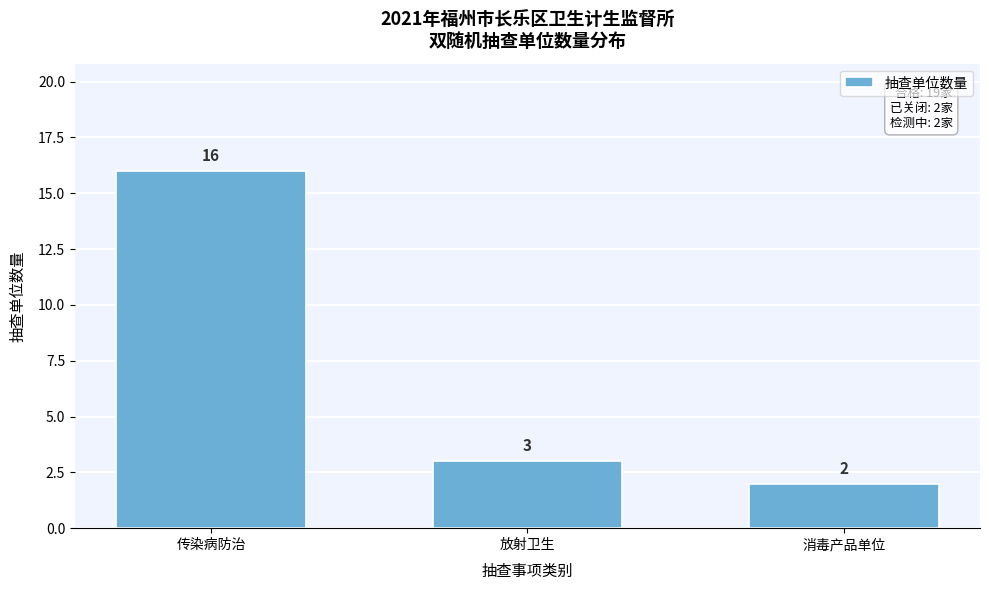

Reading left to right, transcribe all the data shown in this chart.

传染病防治=16	放射卫生=3	消毒产品单位=2